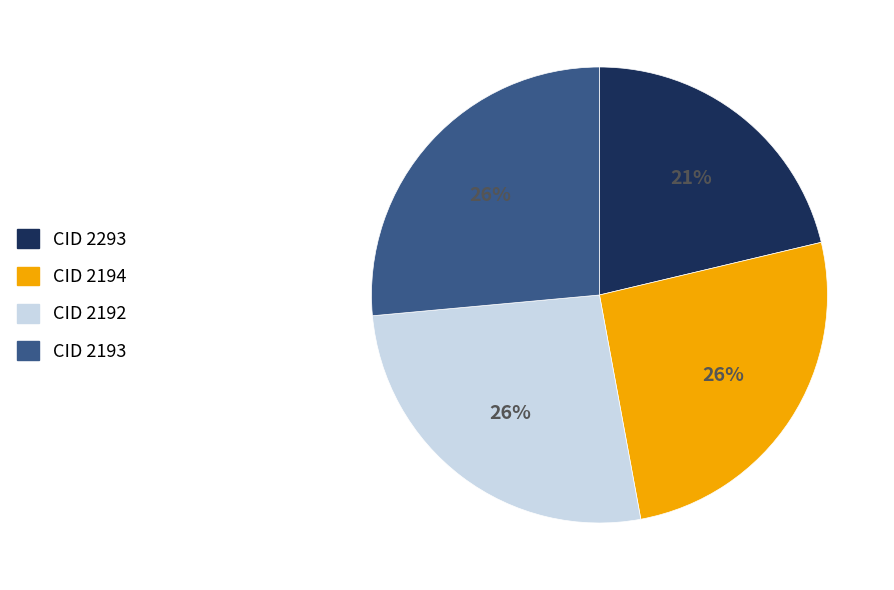

Is there any slice that represents more than half of the pie?

No